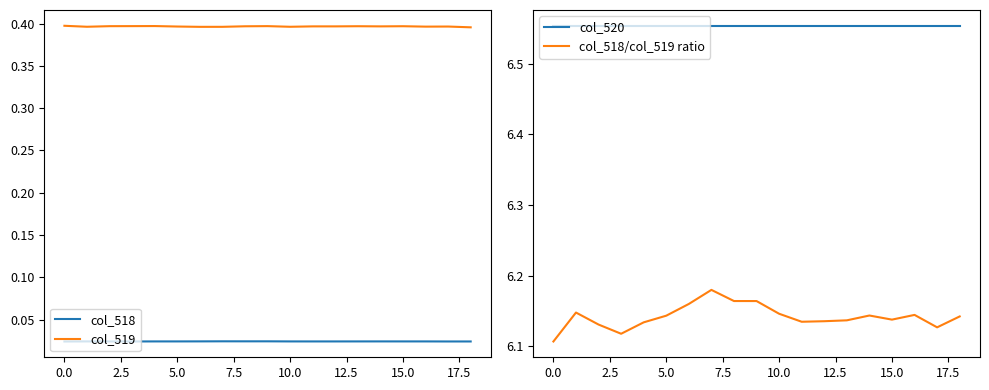

True or false: col_519 has a value of 0.4 at 15.0.

True